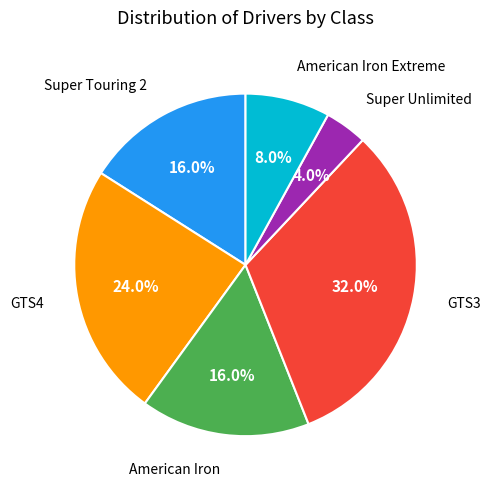

Does any single category account for the majority?

No